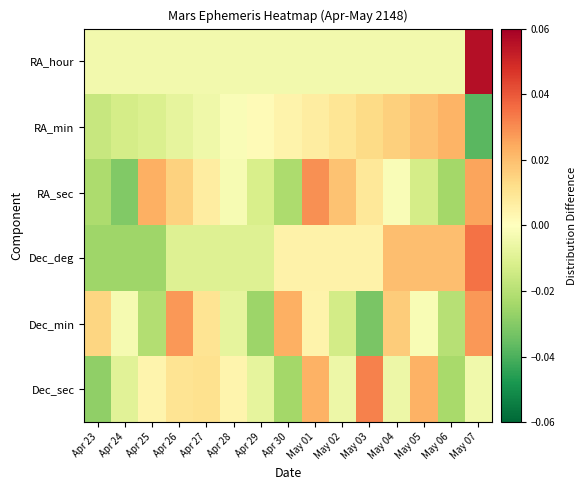

At how many categories does at least one series exceed 0?

14